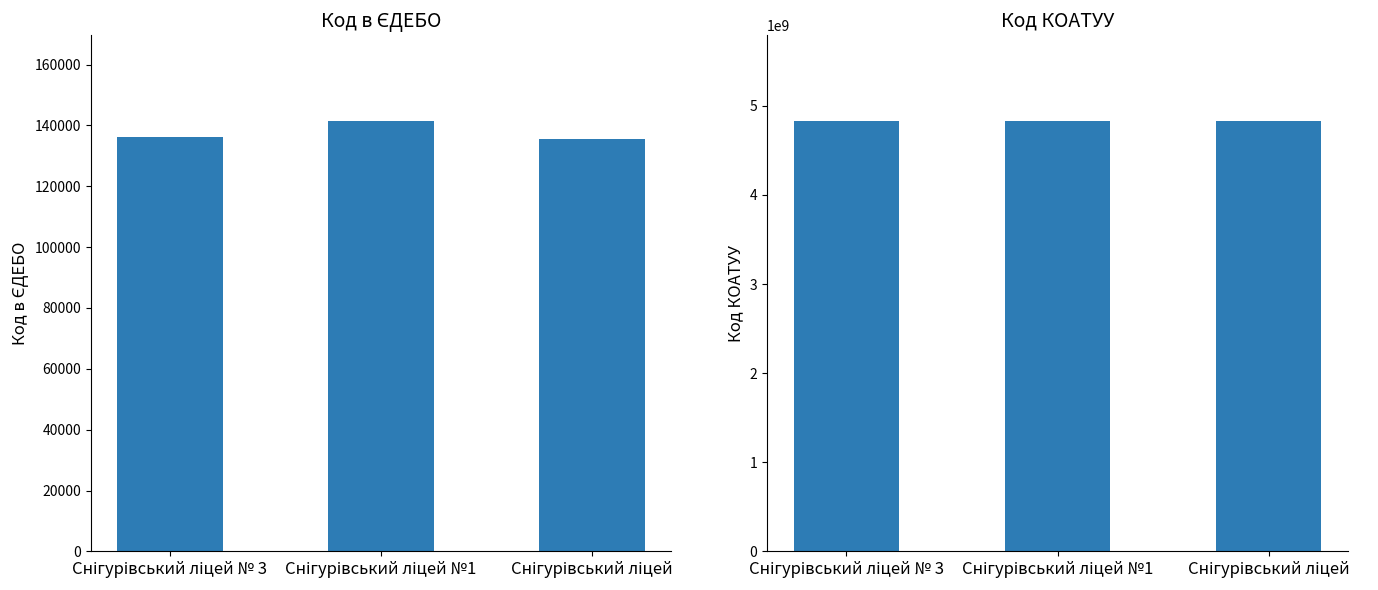

List the series in order of their overall mean, lowest first.

Код в ЄДЕБО, Код КОАТУУ